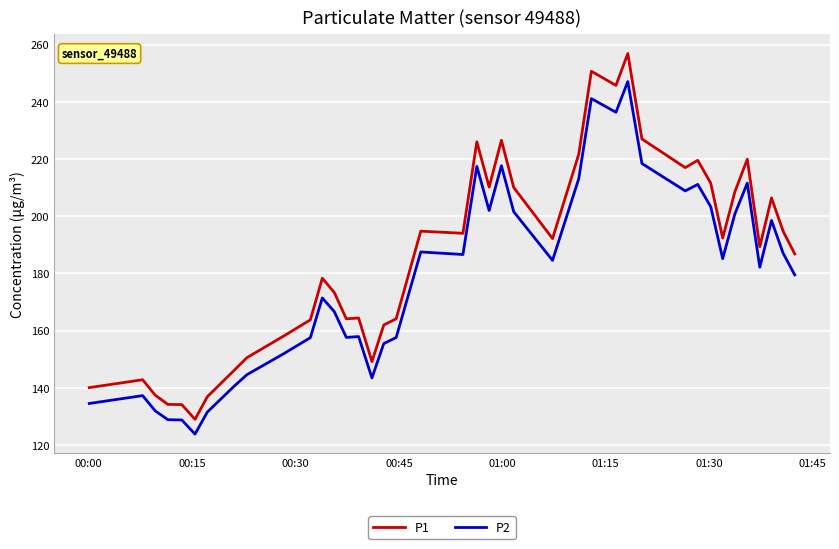

How many series are shown in this chart?

2